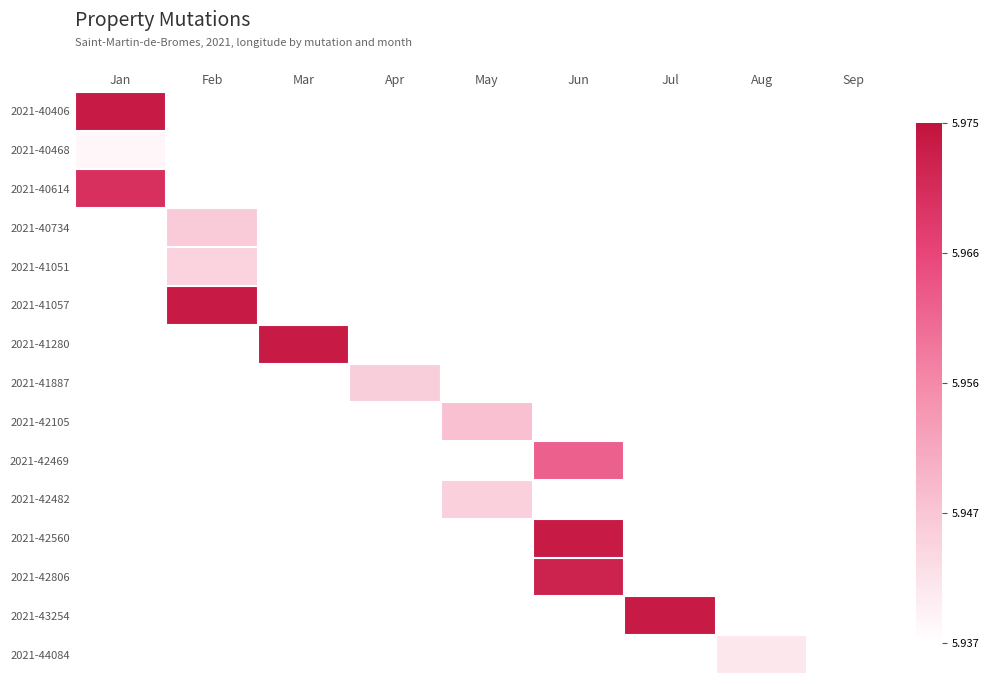

Where is 2021-40406 nearest to the value 5?

Jan